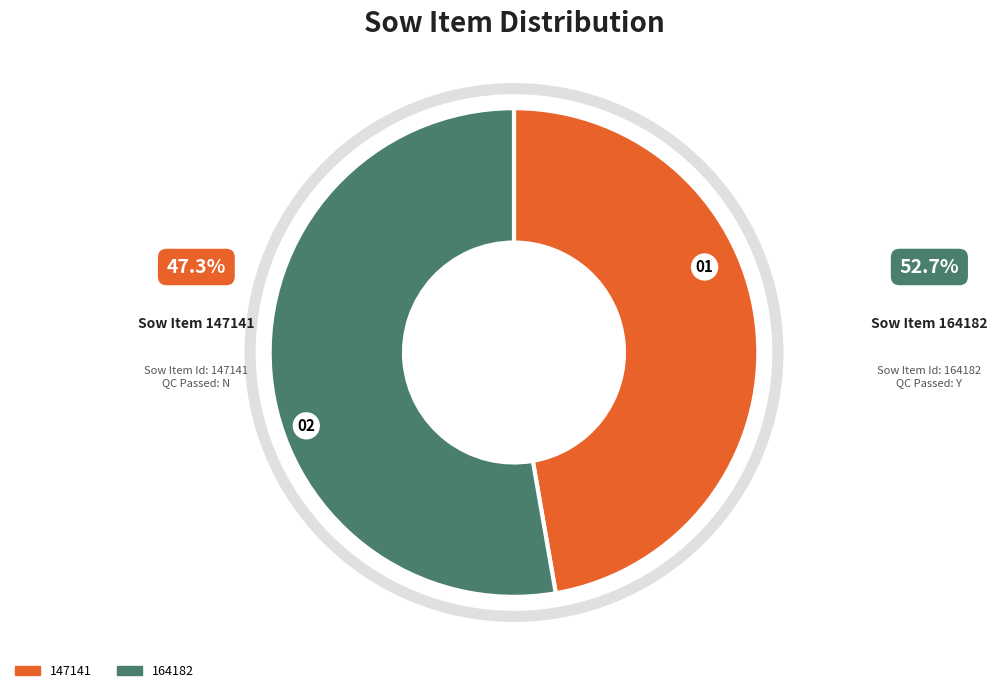

Is there a majority slice in this chart?

Yes